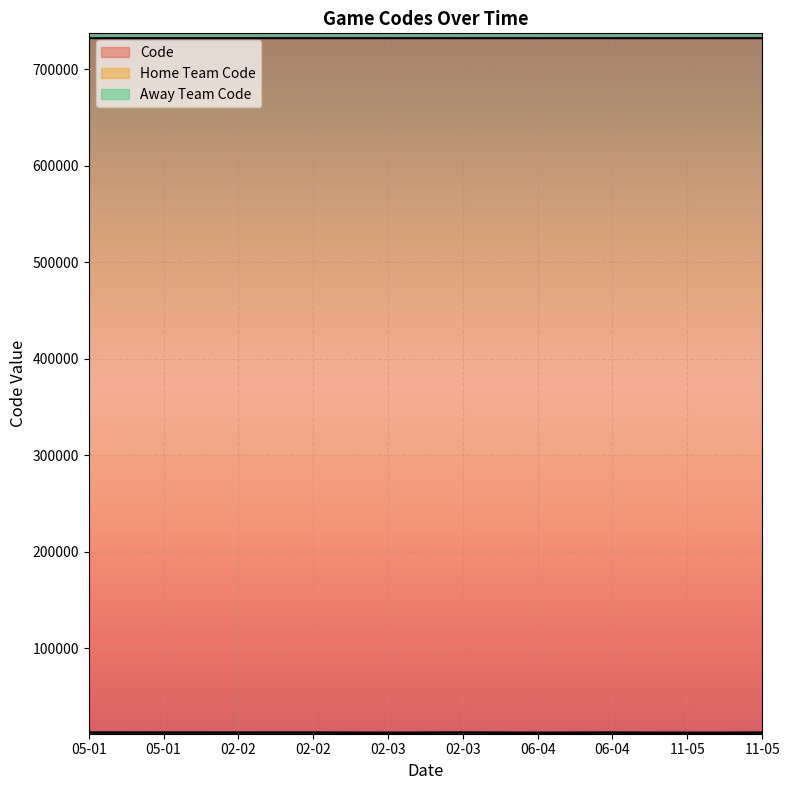

What is the value of the Away Team Code point at the 3rd from the left?

12420